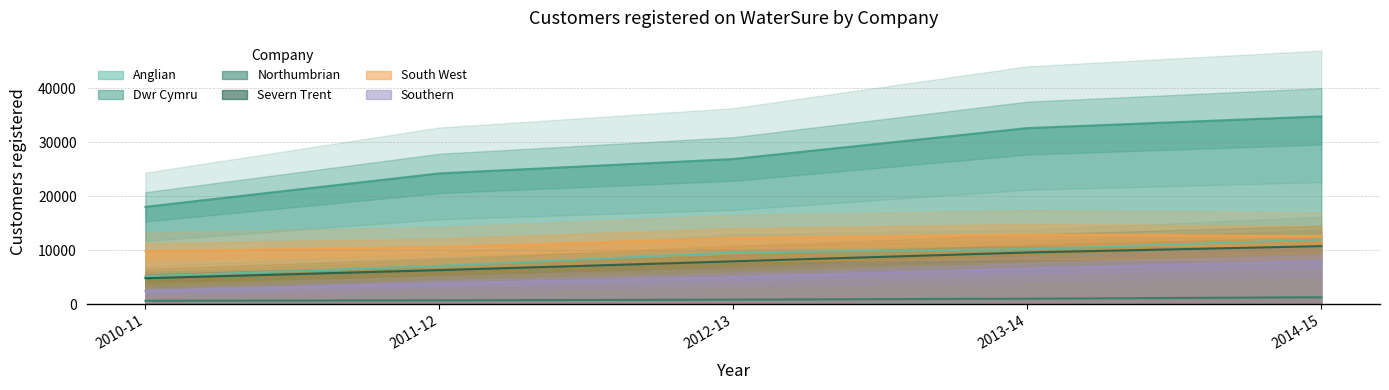

How many data points in Southern are above 5062?

2